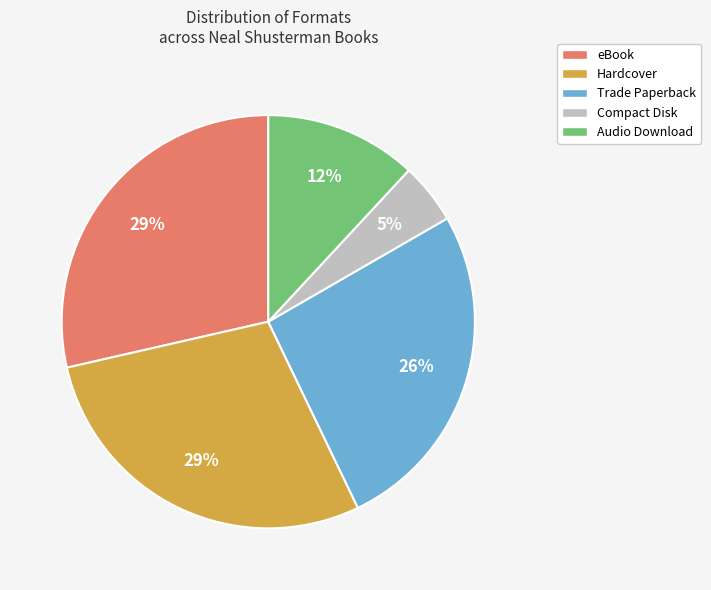

What is the smallest slice in the pie chart?

Compact Disk